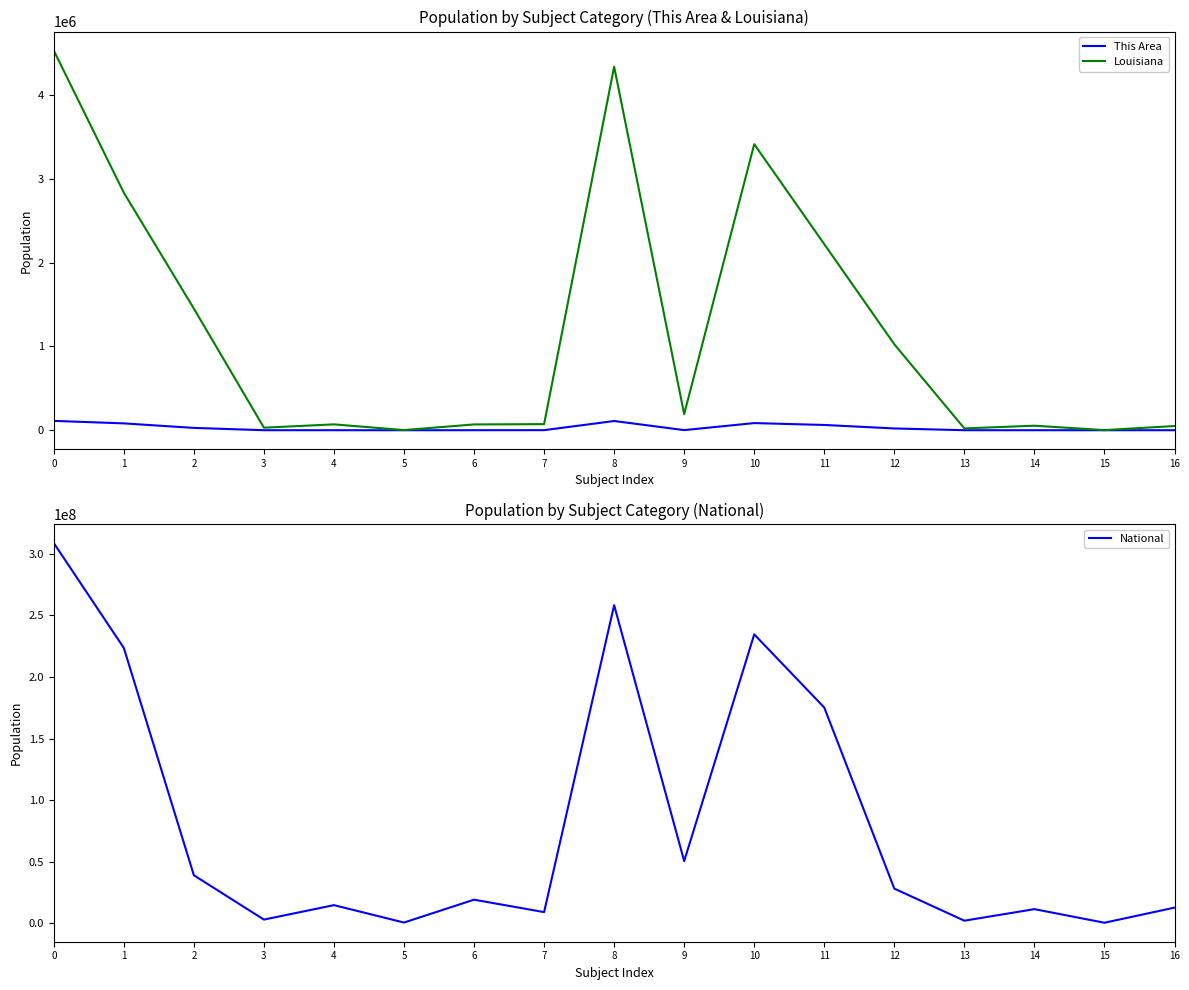

Is this an area chart (filled region under the line)?

No